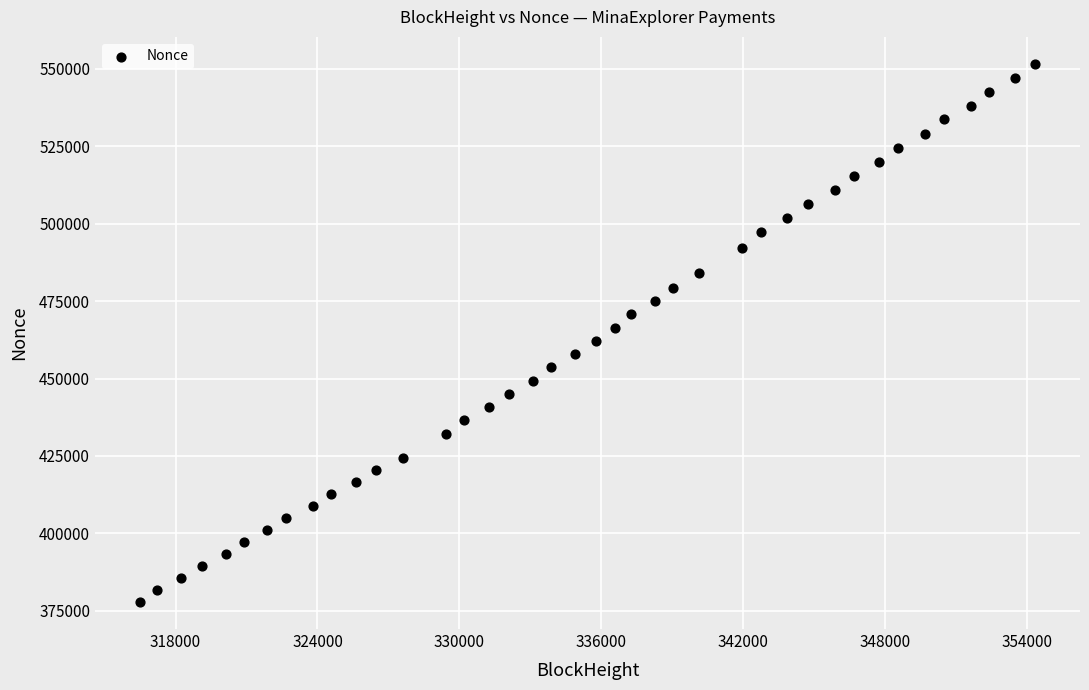

What is the range of X values (max minus min)?

37851